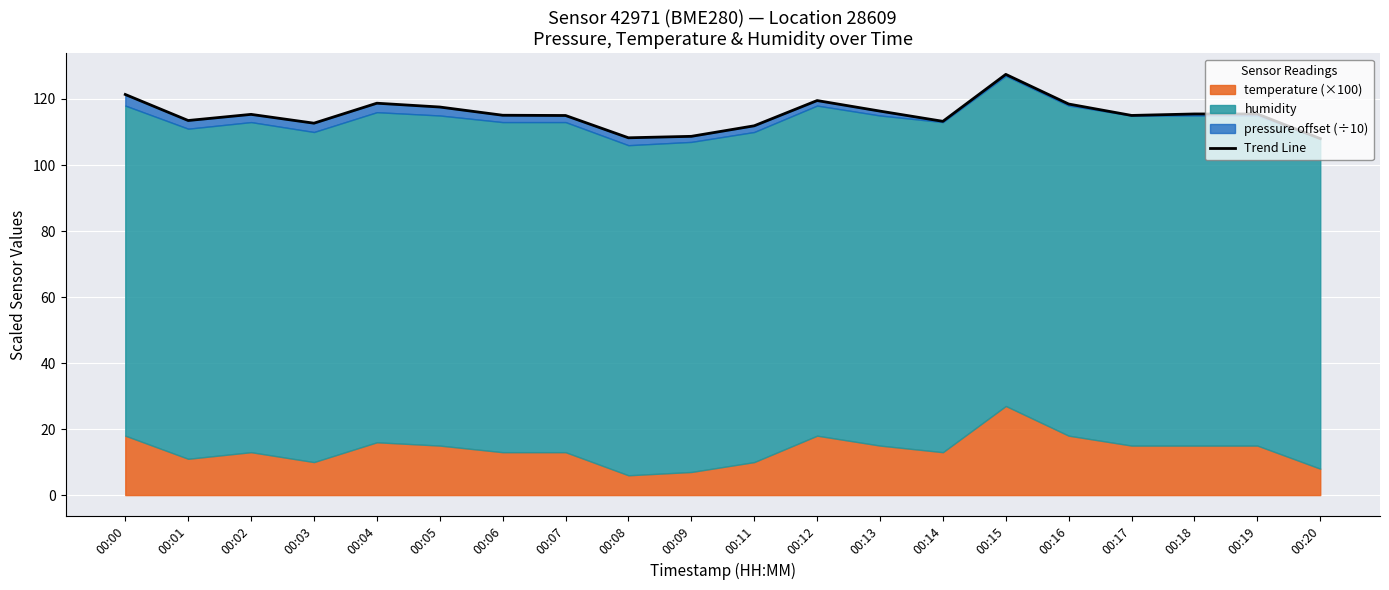

Which has a higher value, 00:19 or 00:15?

00:15